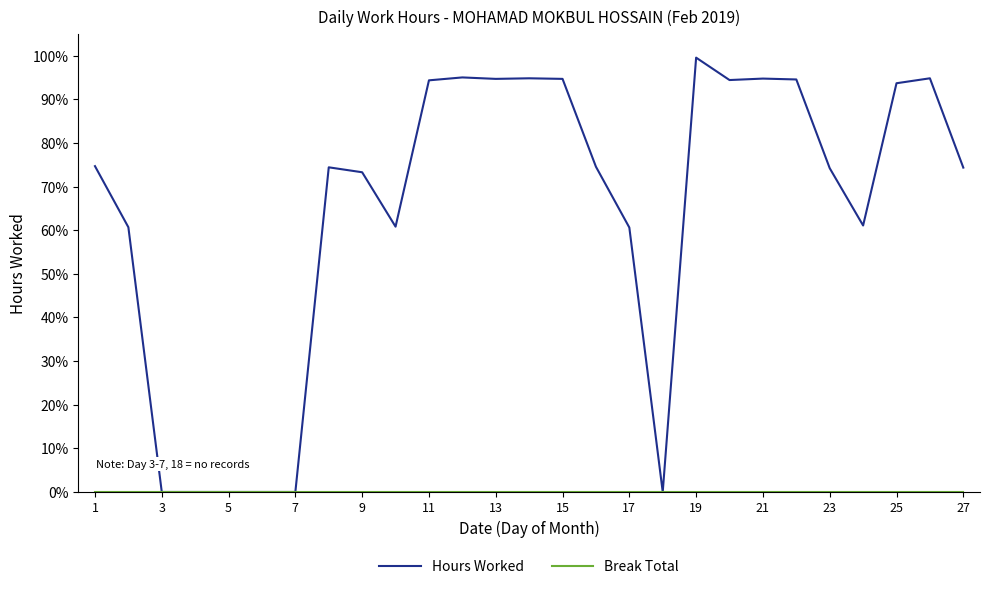

True or false: Hours Worked and Break Total intersect in this chart.

False